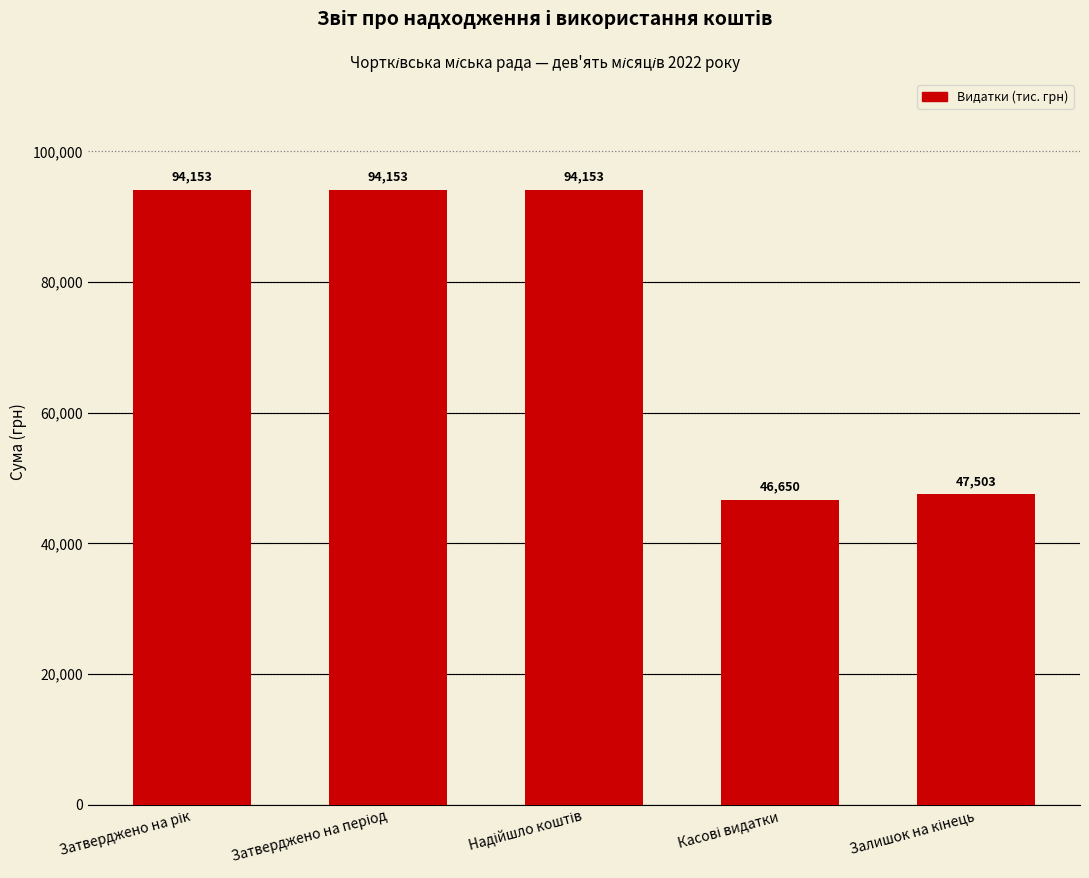

What is the minimum value shown in the chart?

46650.0